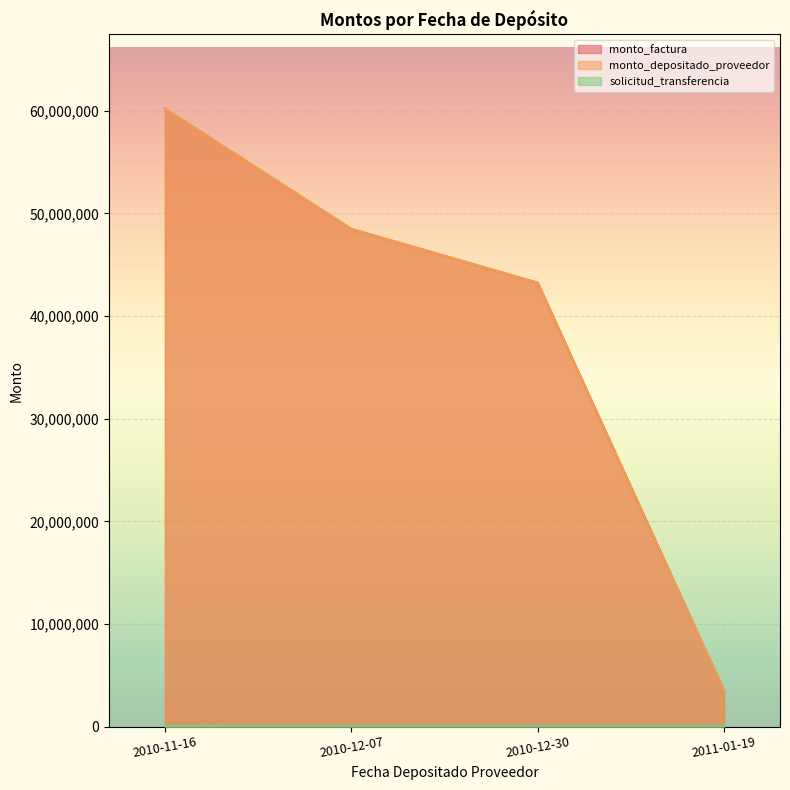

Does the chart display data point markers on the line(s)?

No